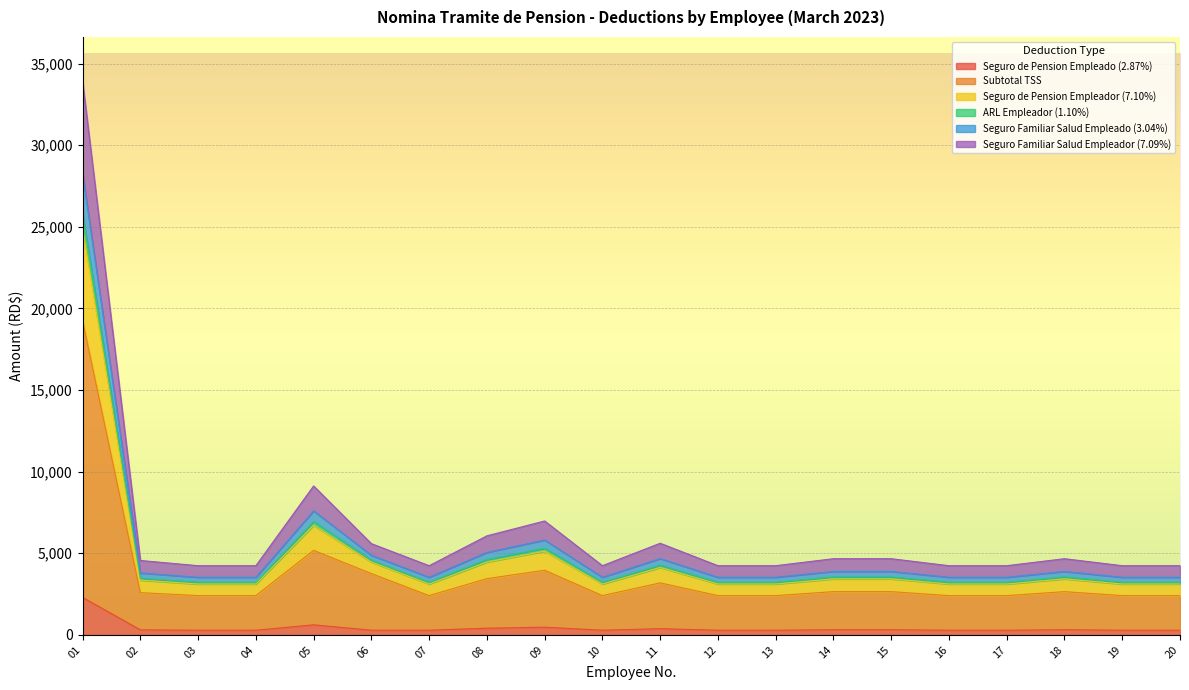

True or false: ARL Empleador (1.10%) and Seguro Familiar Salud Empleador (7.09%) cross at least once.

False